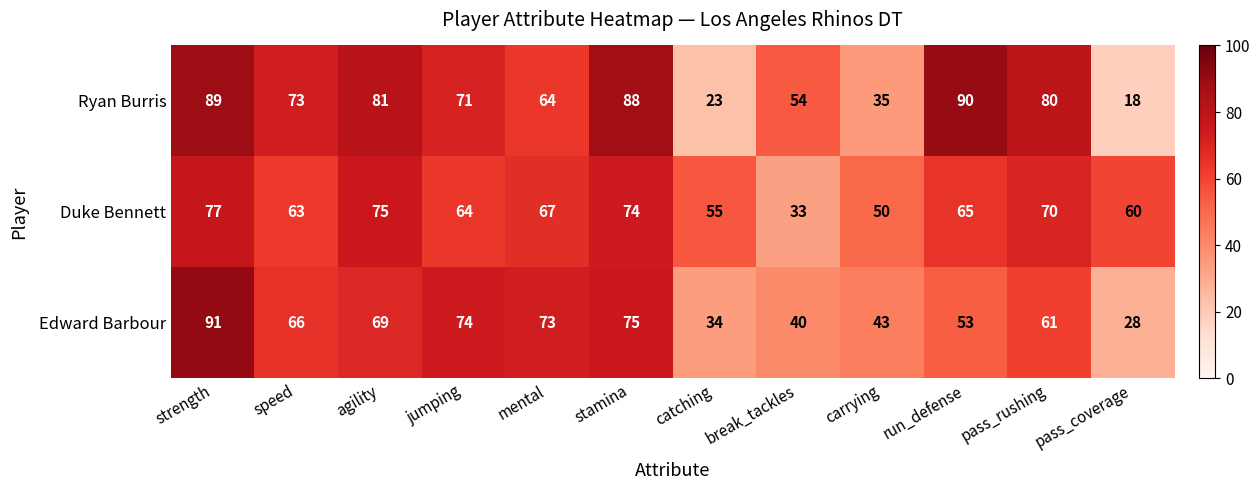

Which series has the largest total across all categories?

Ryan Burris